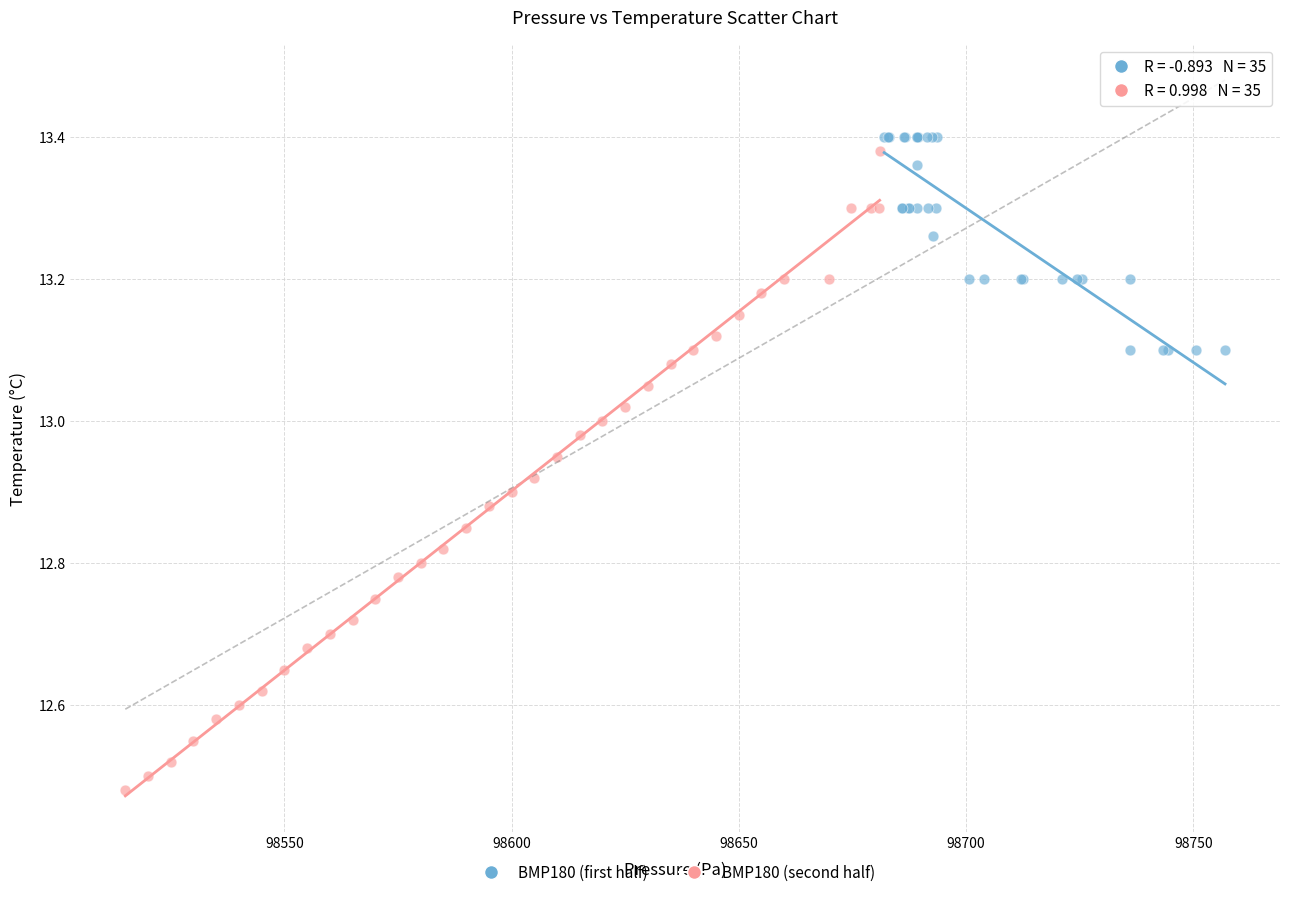

Which series reaches the maximum Y coordinate?

BMP180 (first half)